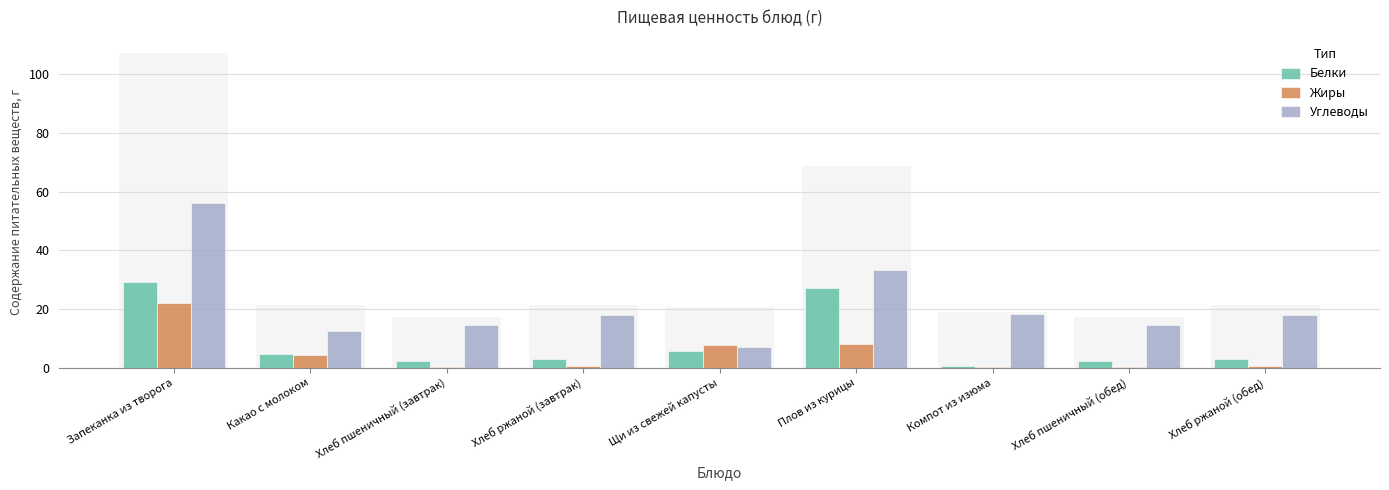

Which category has the lowest value in the Жиры series?

Компот из изюма